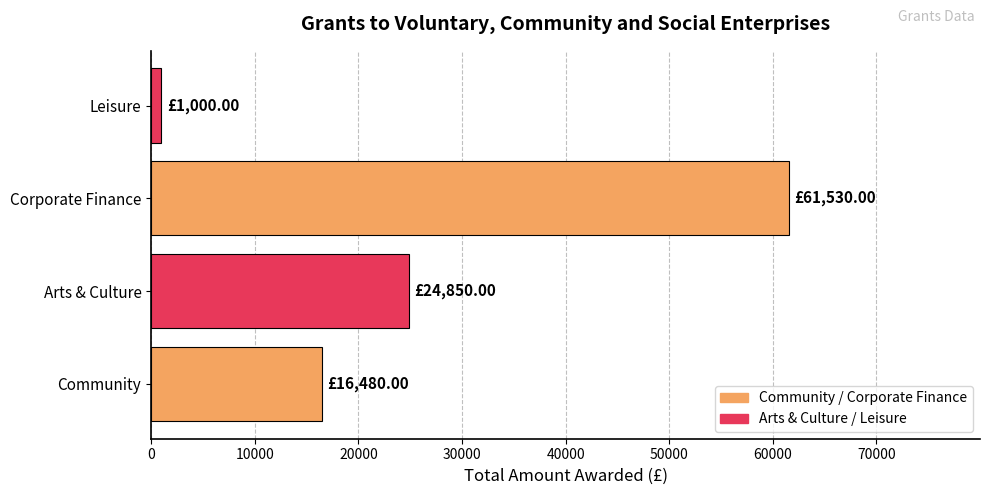

At which label is the value closest to 31265?

Arts & Culture